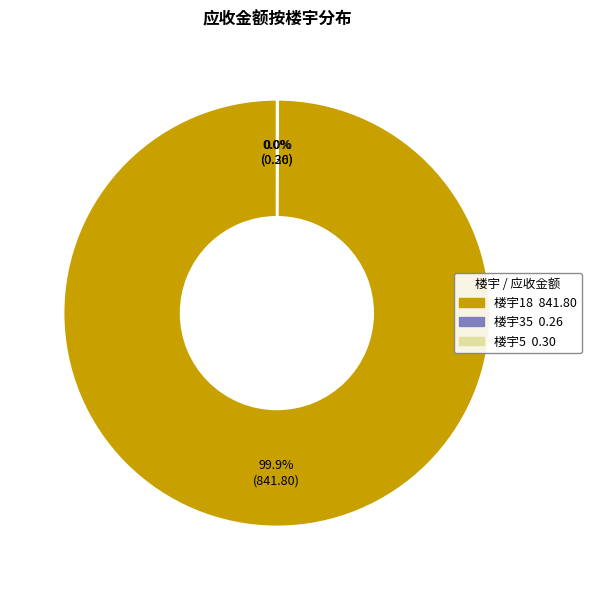

Is there any slice that represents more than half of the pie?

Yes